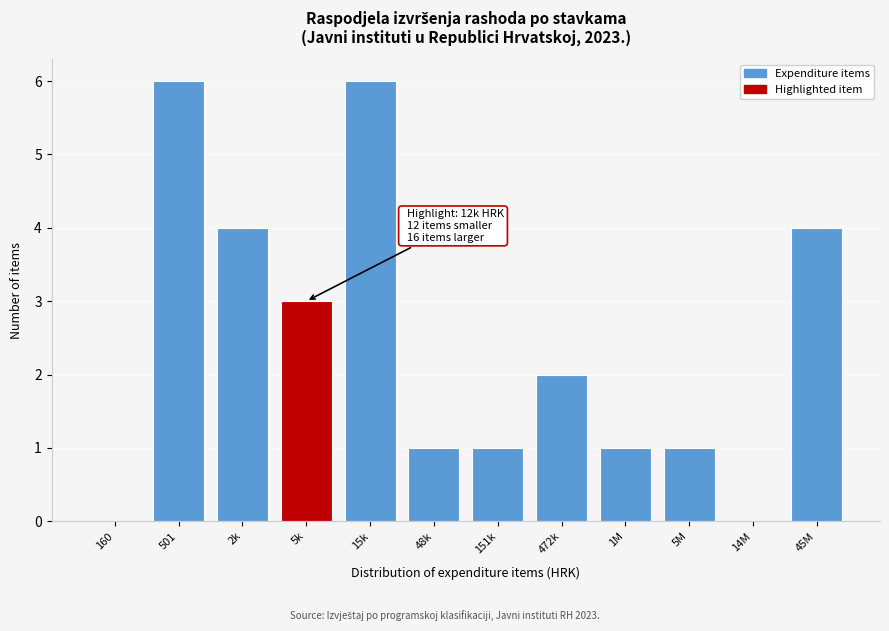

Reading right to left, extract all data points from this chart.

45M=4	14M=0	5M=1	1M=1	472k=2	151k=1	48k=1	15k=6	5k=3	2k=4	501=6	160=0